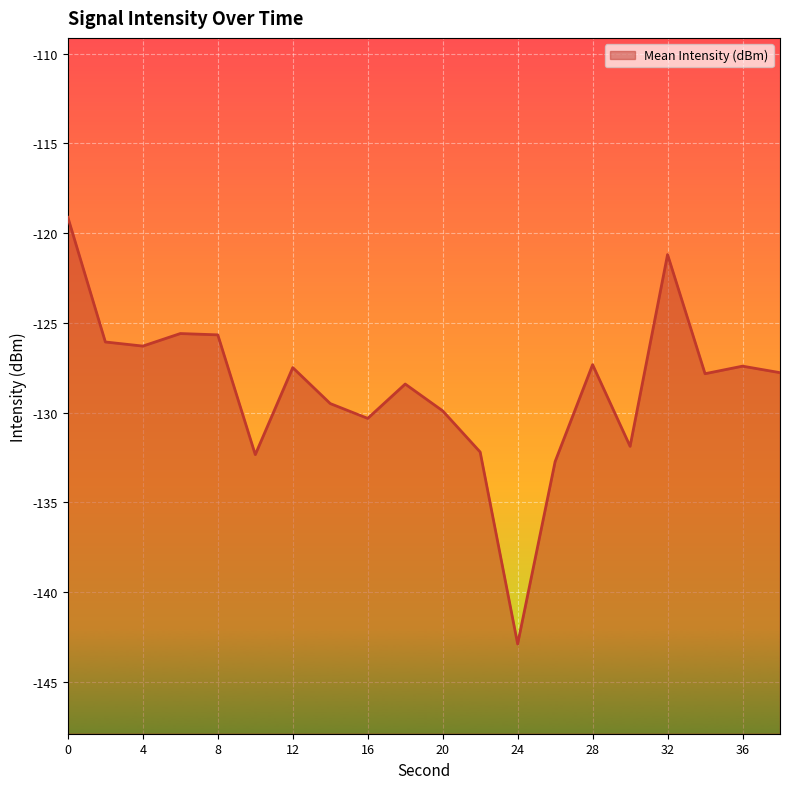

The chart shows a value of -178.9 at 14. True or false?

False